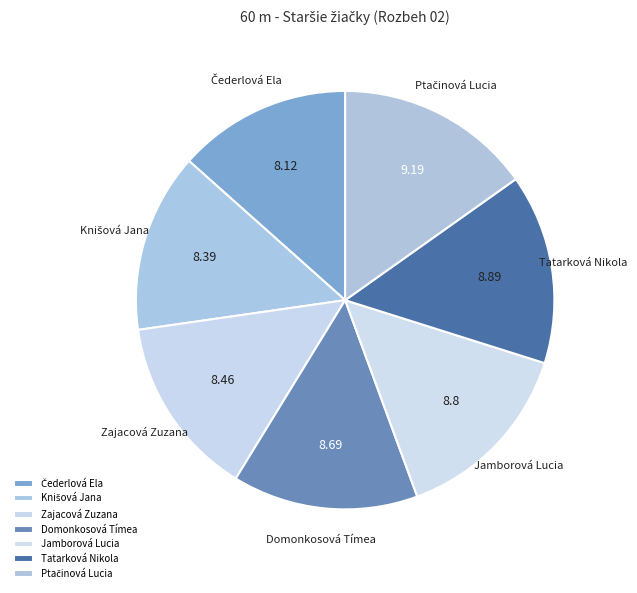

Do Tatarková Nikola and Jamborová Lucia together represent more than half of the pie?

No